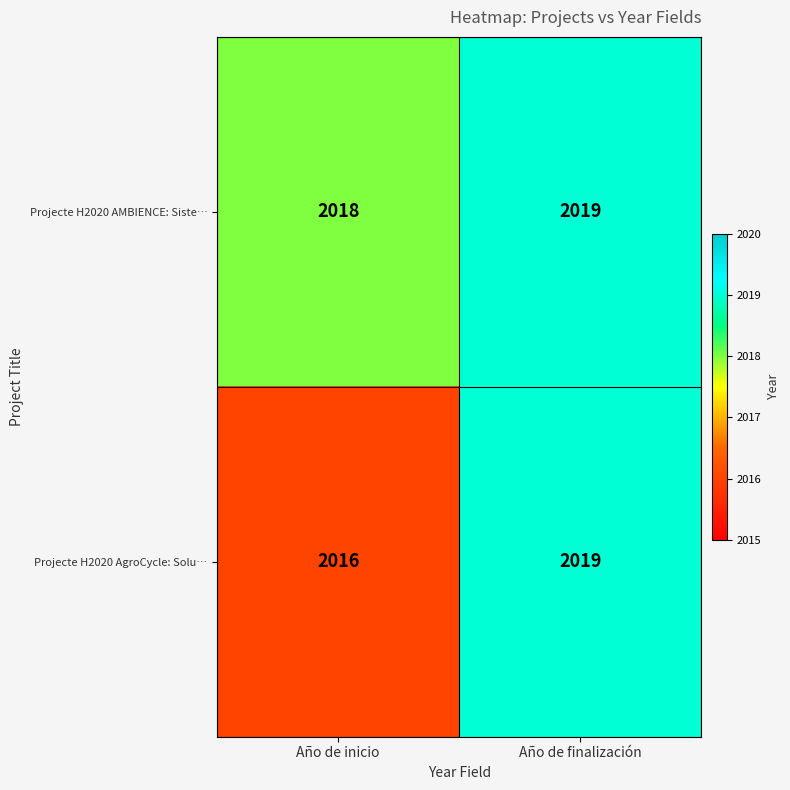

Is it true that Projecte H2020 AgroCycle: Solu… equals 3501 at Año de finalización?

False